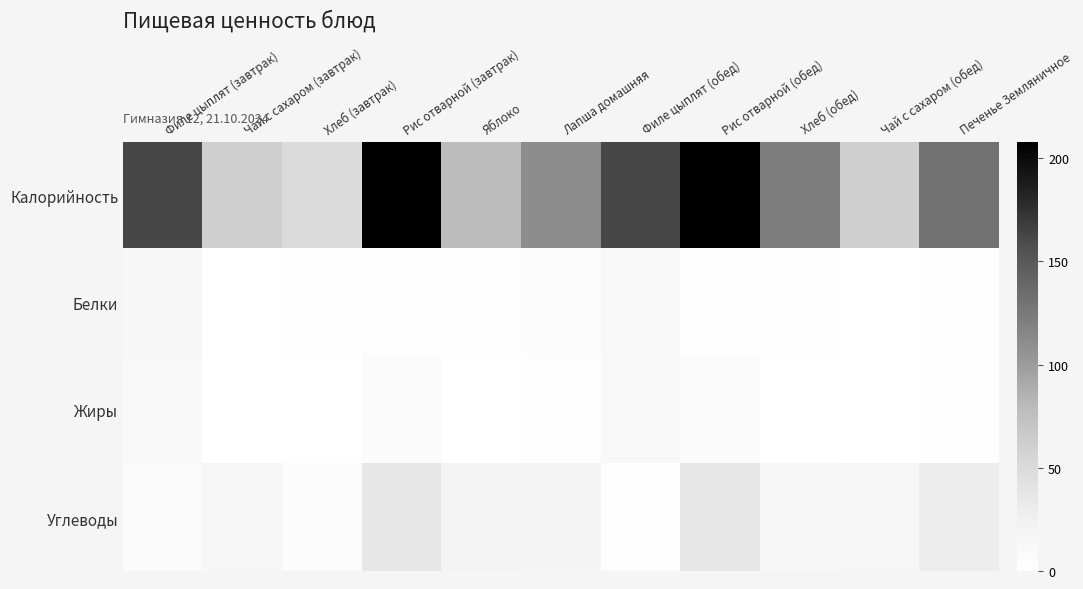

At how many categories does at least one series exceed 72?

8